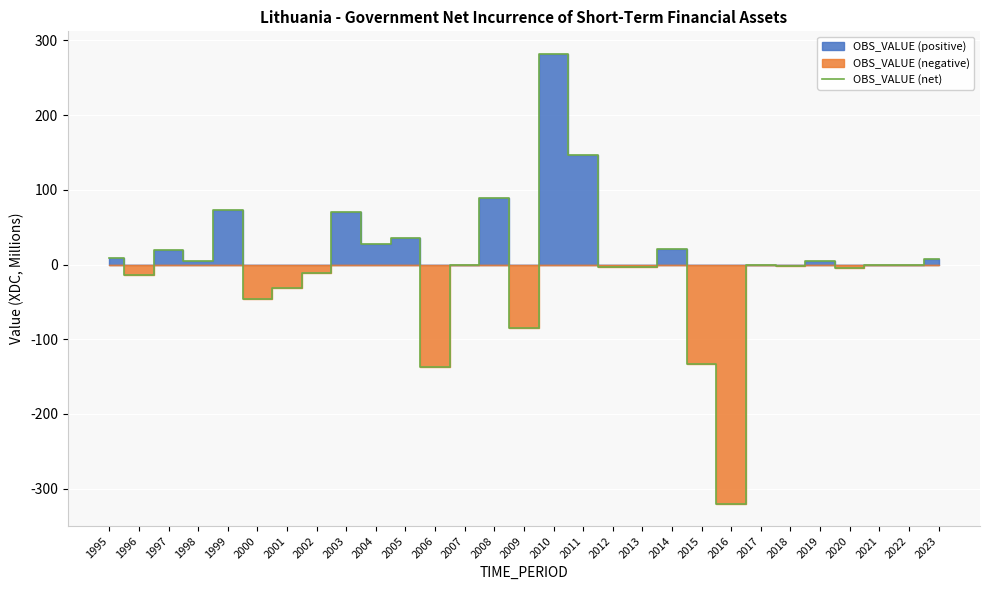

The chart shows a value of -1 at 2017. True or false?

False